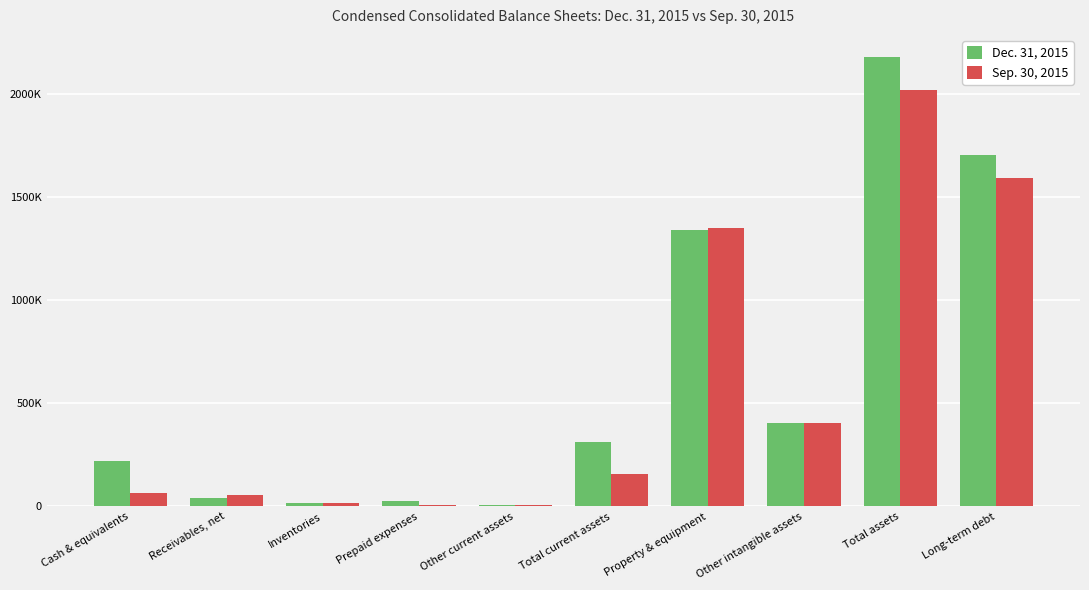

Between Total current assets and Other intangible assets, which is larger?

Other intangible assets